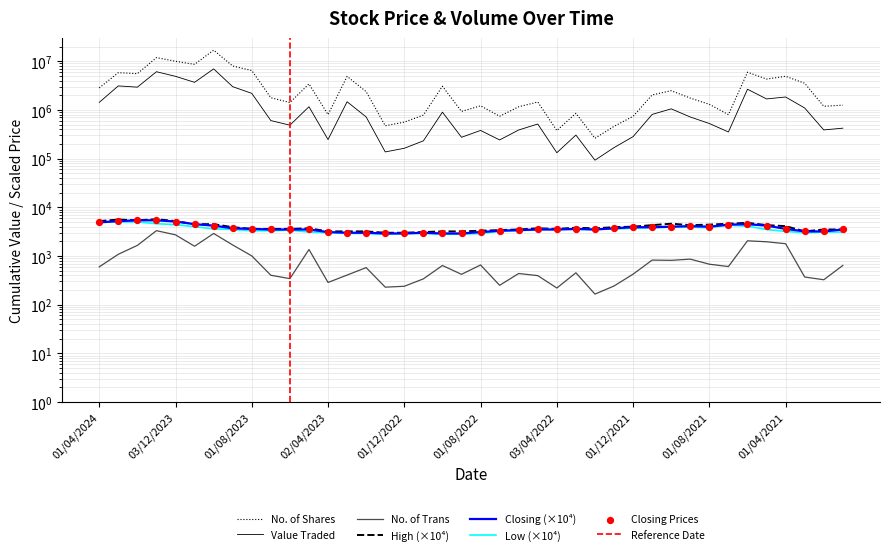

Is the value of No. of Shares at 01/09/2021 greater than the value of No. of Trans at 01/08/2021?

Yes